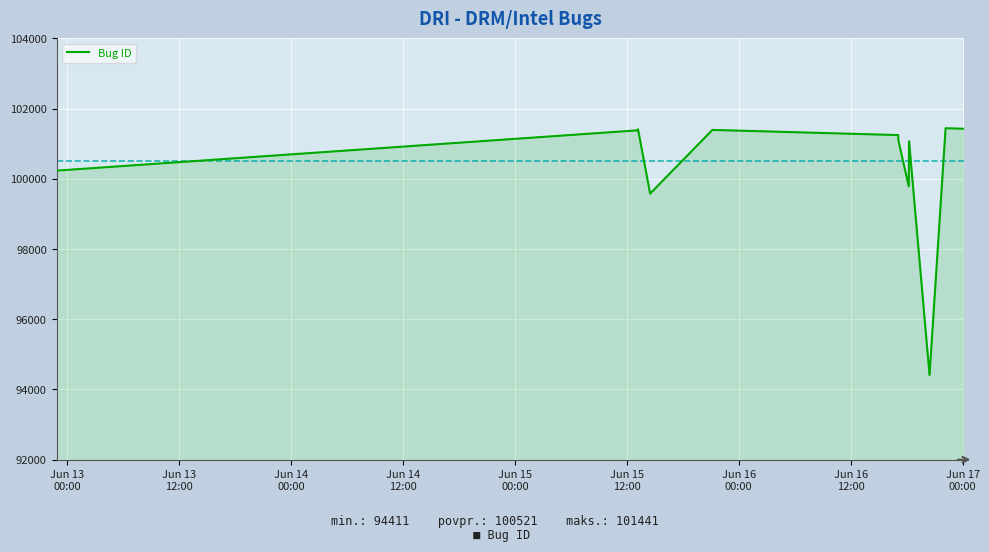

What is the difference between the maximum and minimum values?

7030